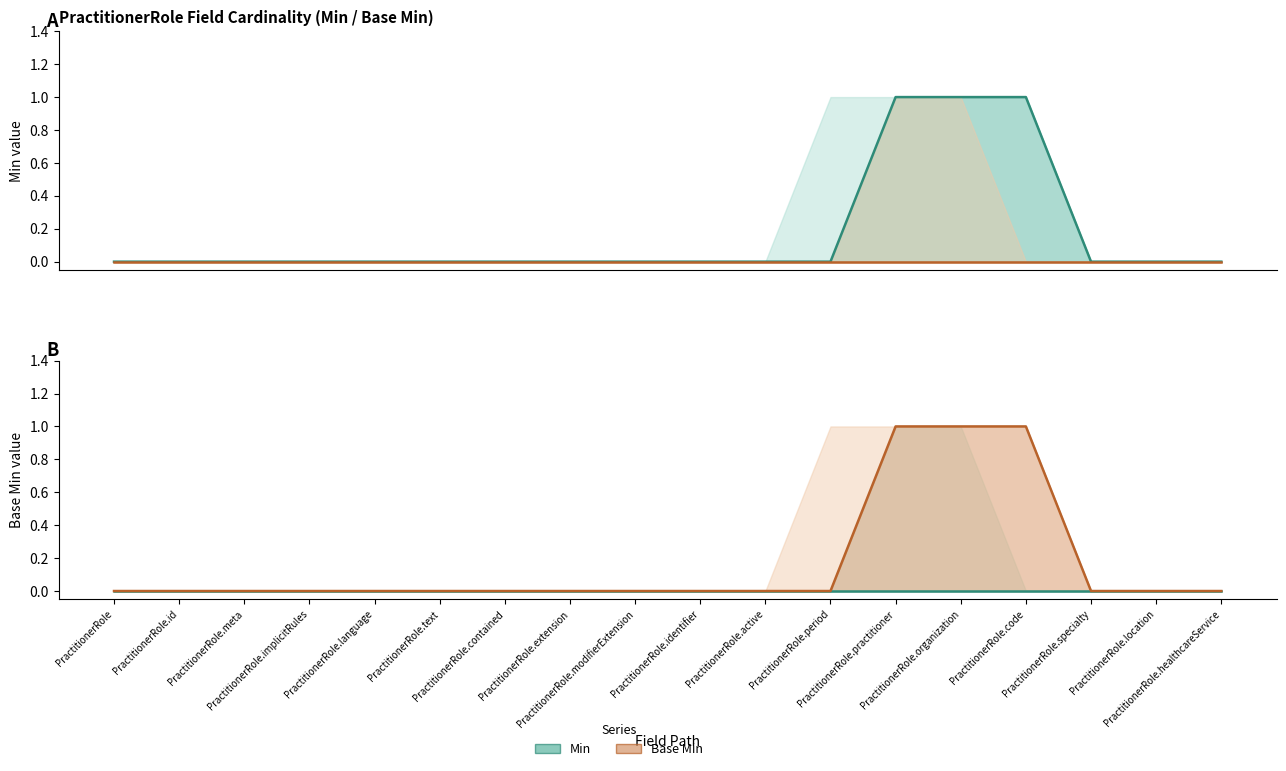

Which label corresponds to the smallest value in the chart?

PractitionerRole